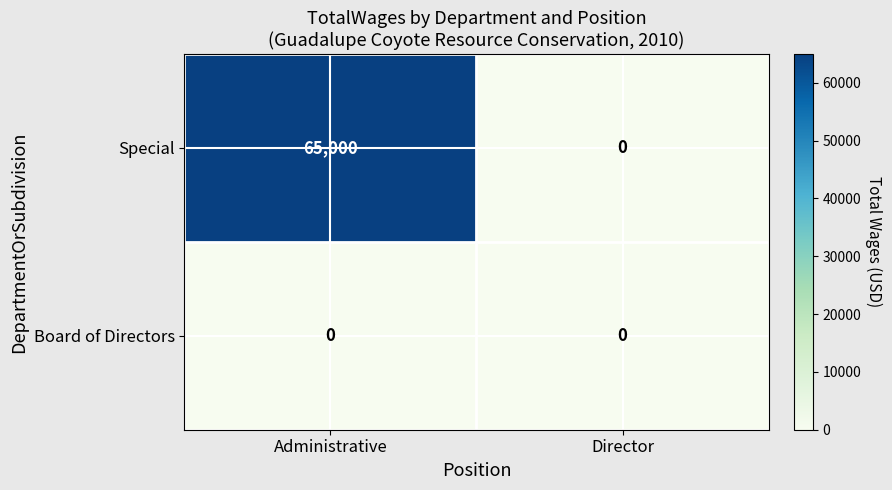

At how many categories does at least one series exceed 5421?

1